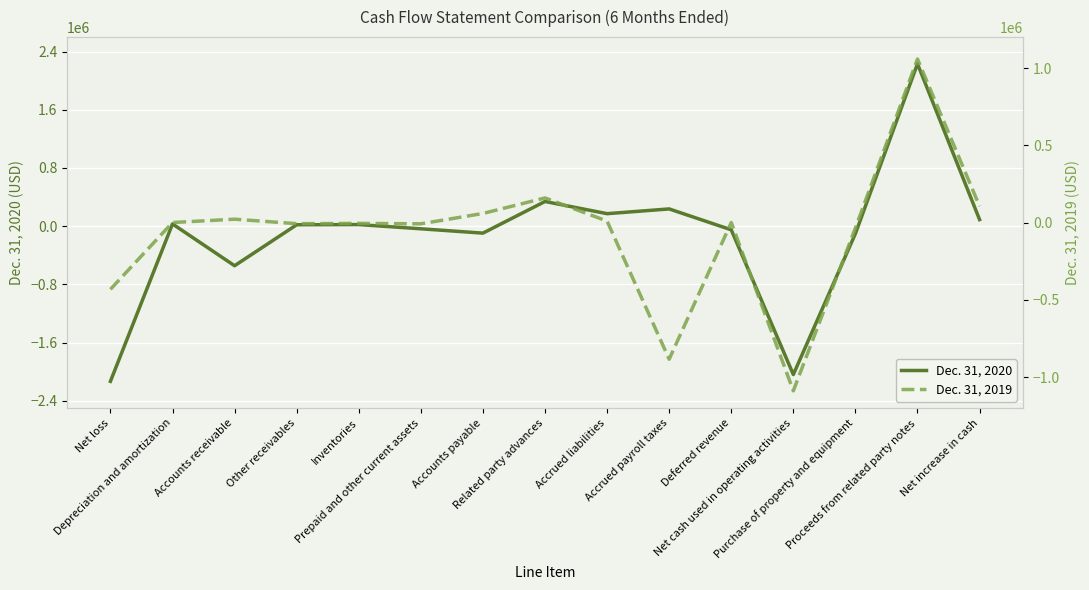

True or false: Dec. 31, 2019 has a value of -3338 at Other receivables.

False